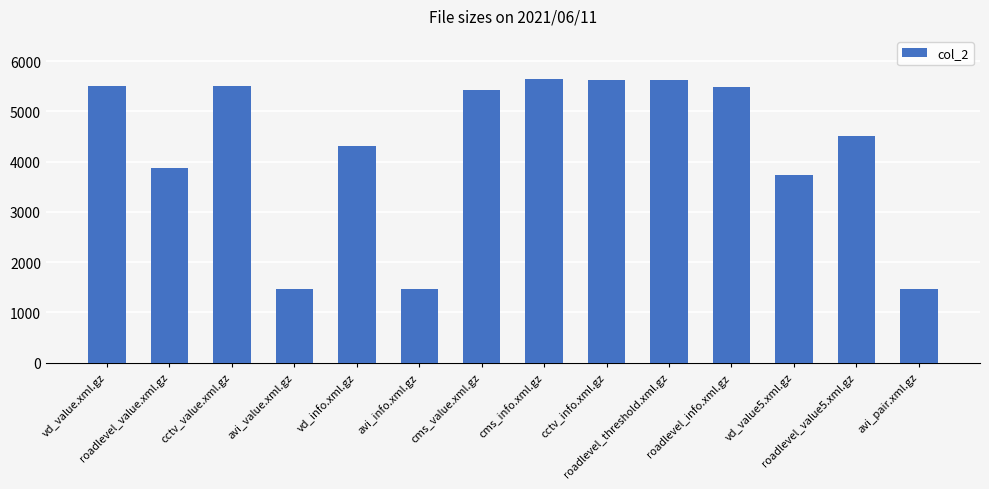

What is the sum of all values?

59595